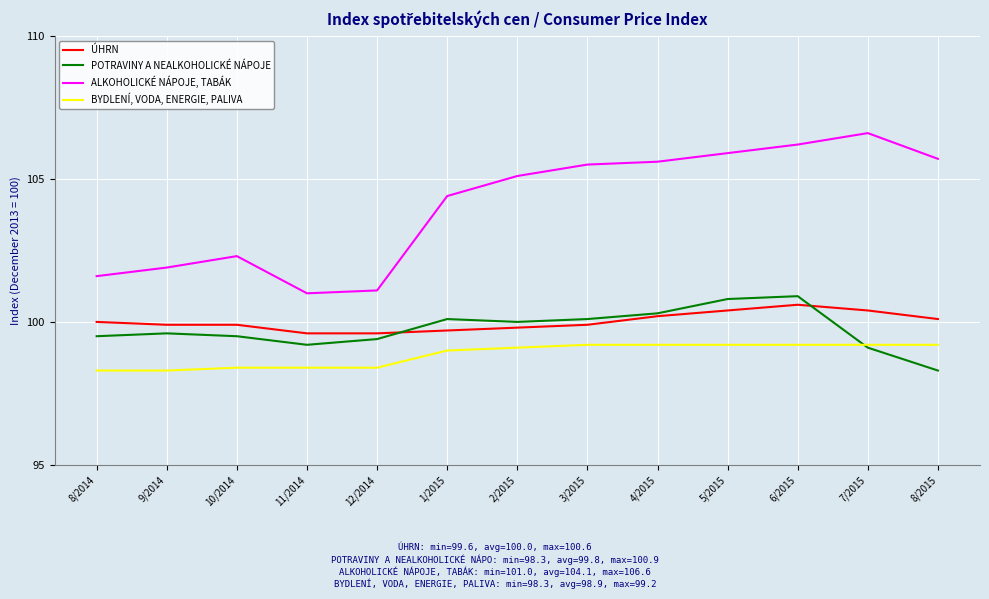

Which series has the largest total across all categories?

ALKOHOLICKÉ NÁPOJE, TABÁK